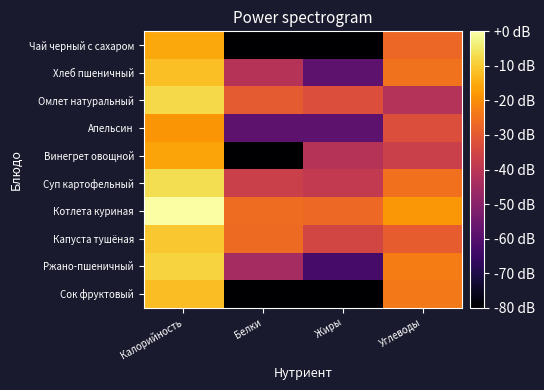

What is the difference between the highest and lowest values at Жиры?

173.4